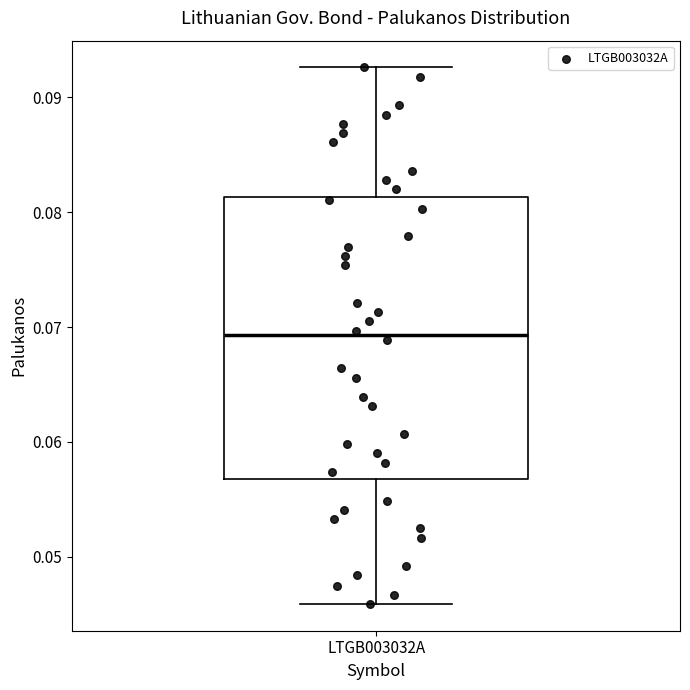

Read this box plot against the y-axis: the position of the median line, the range covered by the box, and the ends of both whiskers. The values are not printed on the chart, so give them approximately, as read against the axis.

median 0.069, box 0.057 to 0.081, whiskers 0.046 to 0.093